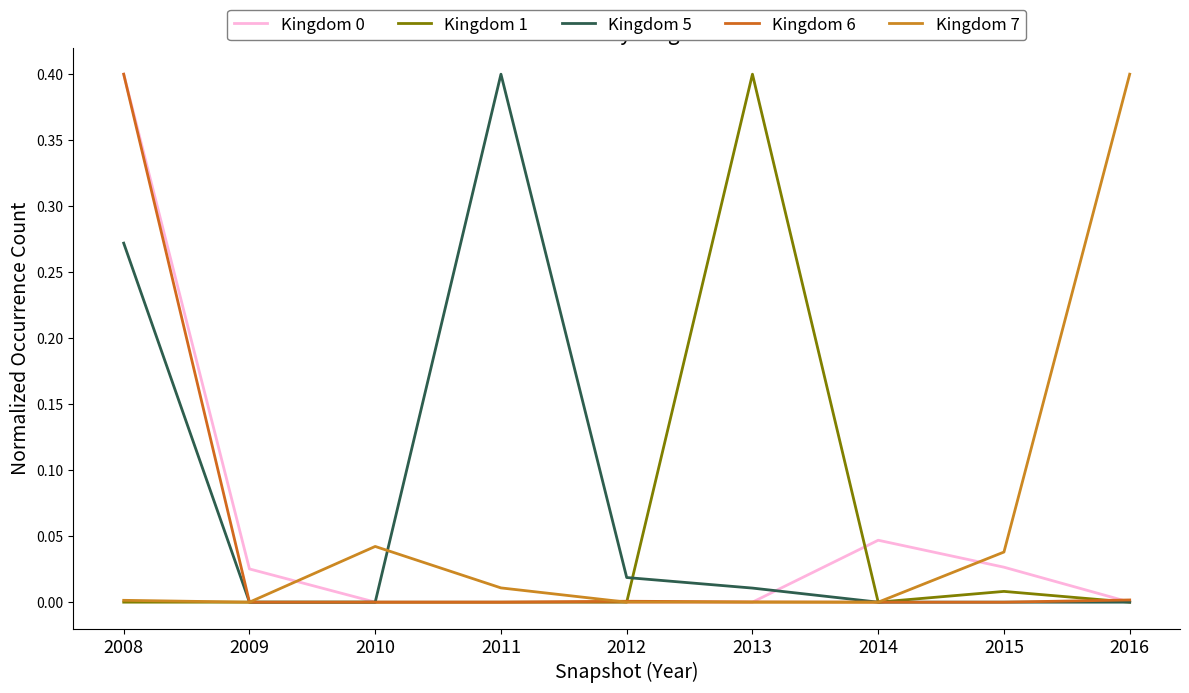

Does the chart have visible grid lines?

No